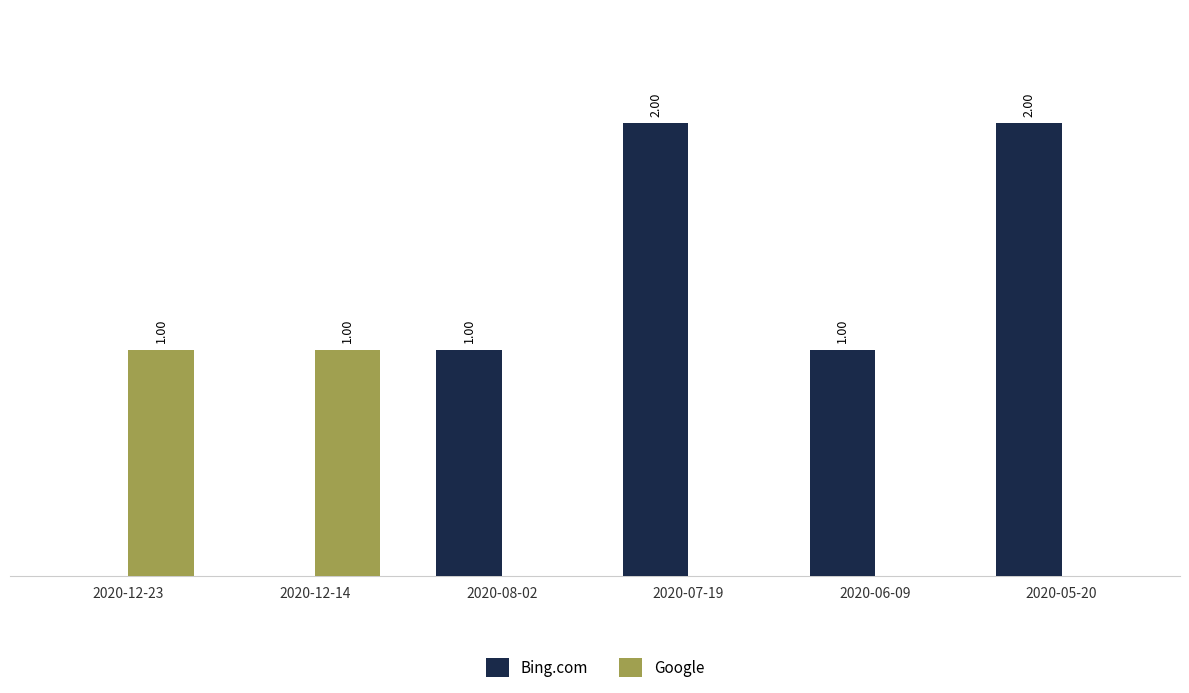

Between 2020-08-02 and 2020-07-19, which series saw the biggest shift?

Bing.com